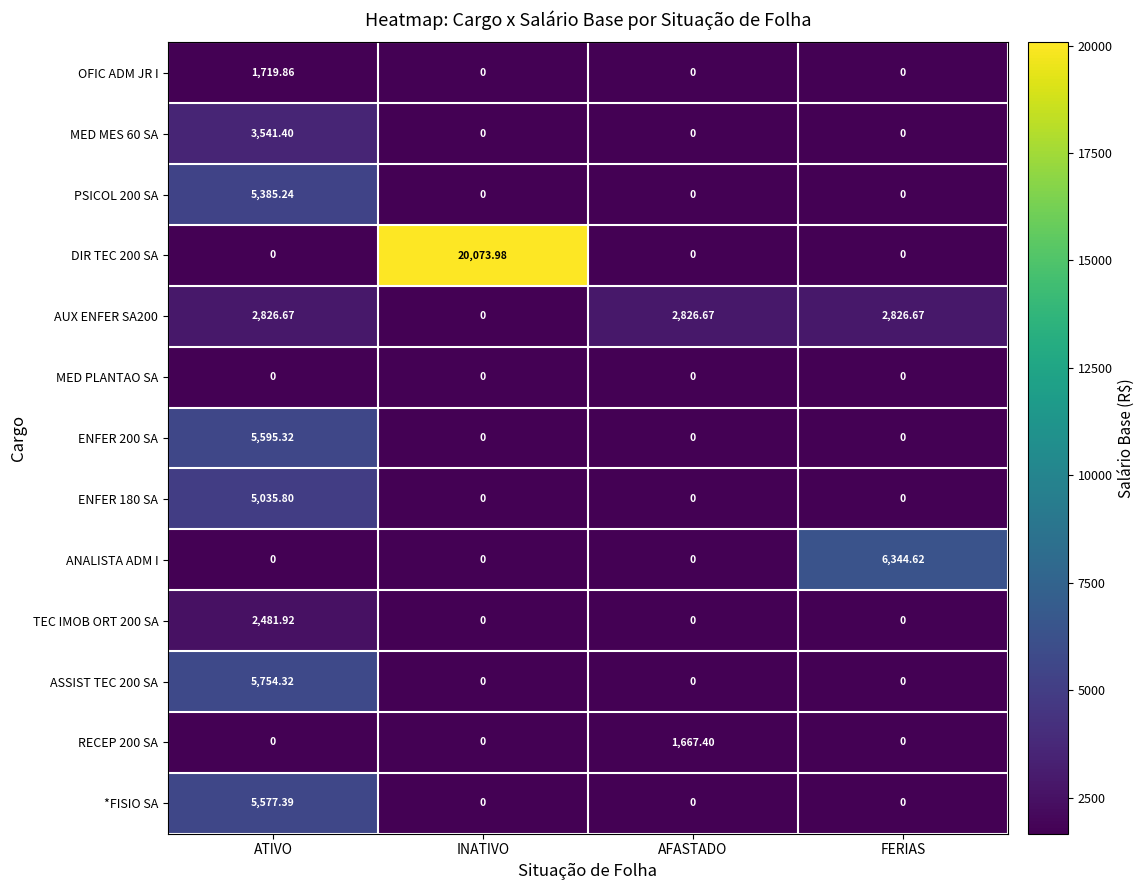

Which label corresponds to the largest value in the chart?

INATIVO